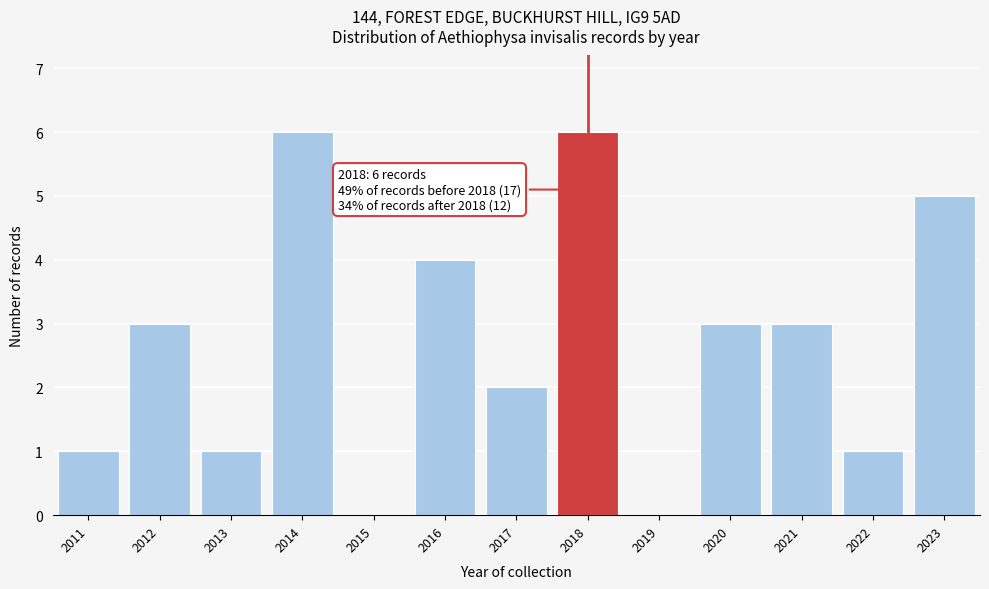

Reading left to right, extract all data points from this chart.

2011=1	2012=3	2013=1	2014=6	2015=0	2016=4	2017=2	2018=6	2019=0	2020=3	2021=3	2022=1	2023=5